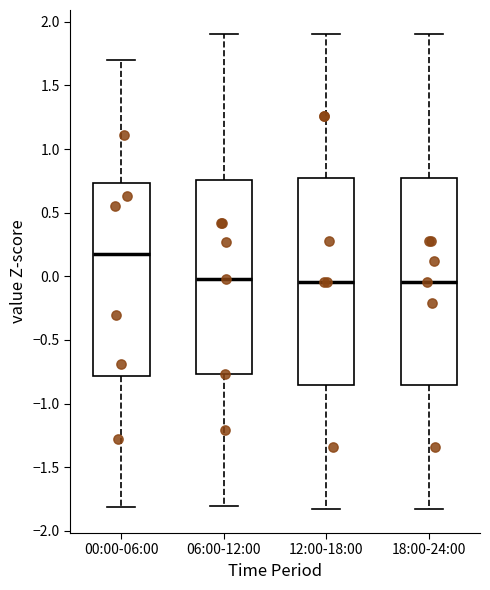

Reading left to right, transcribe this box plot: for each box, give where its median line is, the range the box spans, and where its two whiskers end, as read against the y-axis. The values are not printed on the chart, so give them approximately, as read against the axis.

00:00-06:00: median 0.15, box -0.80 to 0.75, whiskers -1.80 to 1.70
06:00-12:00: median 0.00, box -0.75 to 0.75, whiskers -1.80 to 1.90
12:00-18:00: median -0.05, box -0.85 to 0.75, whiskers -1.85 to 1.90
18:00-24:00: median -0.05, box -0.85 to 0.75, whiskers -1.85 to 1.90